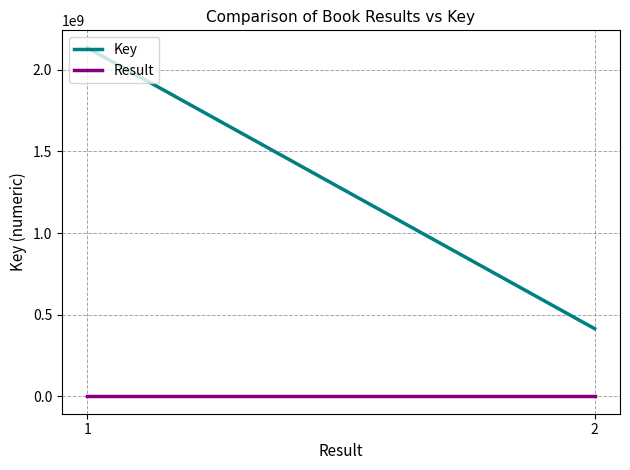

What is the difference between the maximum and minimum values in the Result series?

1